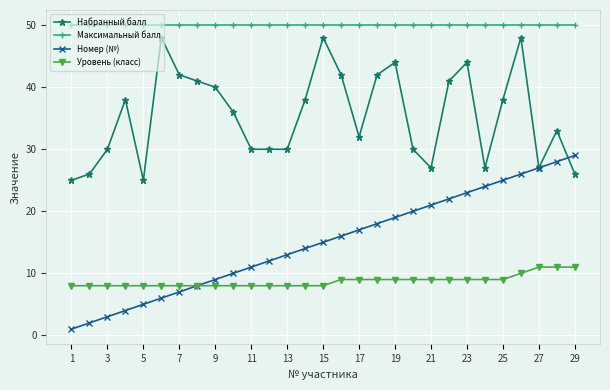

List the series in order of their overall mean, highest first.

Максимальный балл, Набранный балл, Номер (№), Уровень (класс)